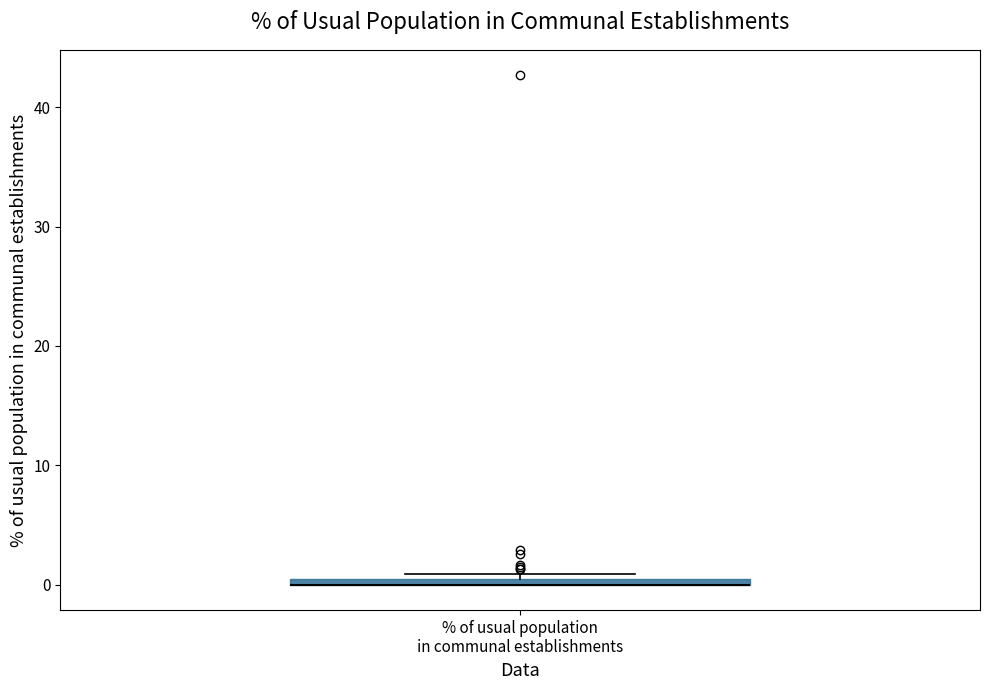

Where is the upper edge of the box for % of usual population in communal establishments on the y-axis? The values are not printed on the chart, so give them approximately, as read against the axis.

1